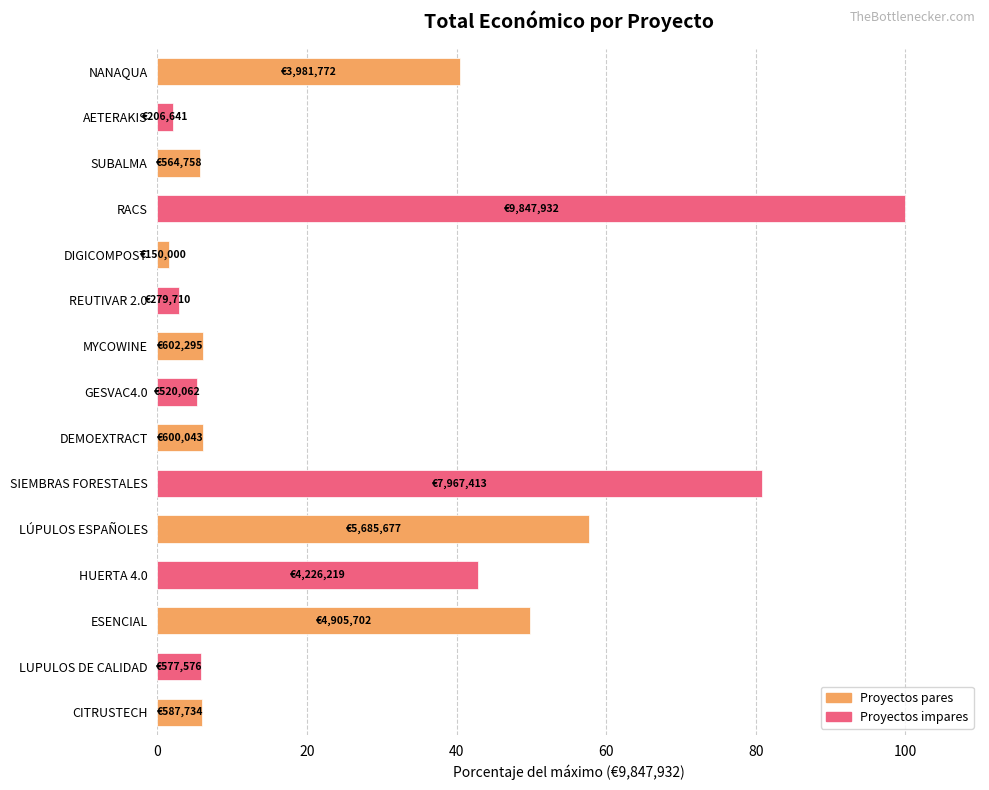

What is the label of the 1st bar from the bottom?

CITRUSTECH